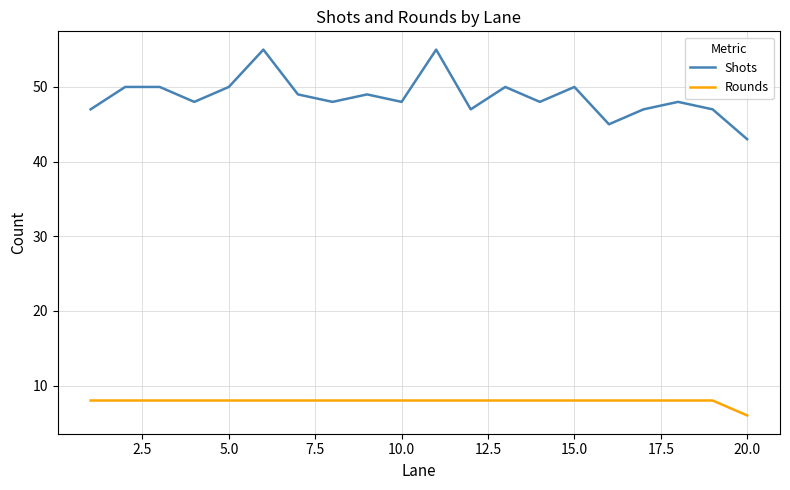

True or false: Rounds and Shots intersect in this chart.

False